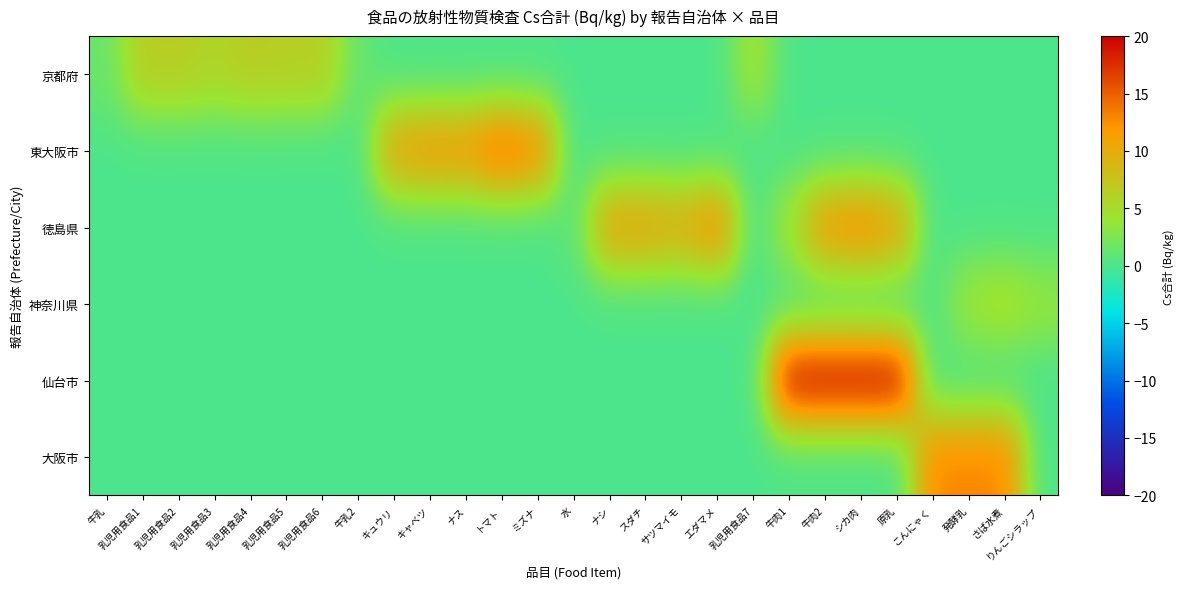

Rank the series by their maximum value, from highest to lowest.

仙台市, 東大阪市, 徳島県, 大阪市, 京都府, 神奈川県